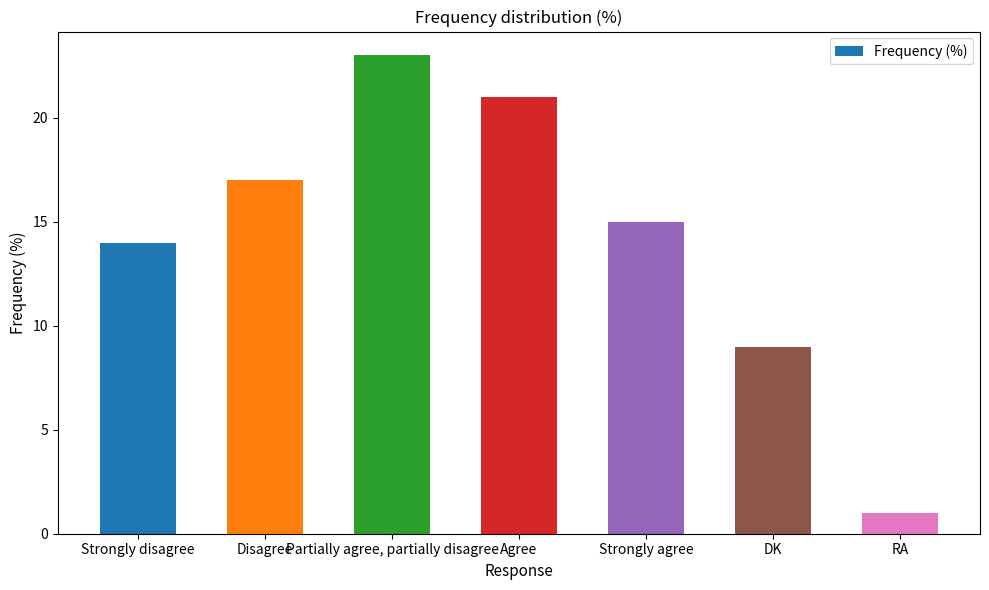

What is the smallest value displayed?

1